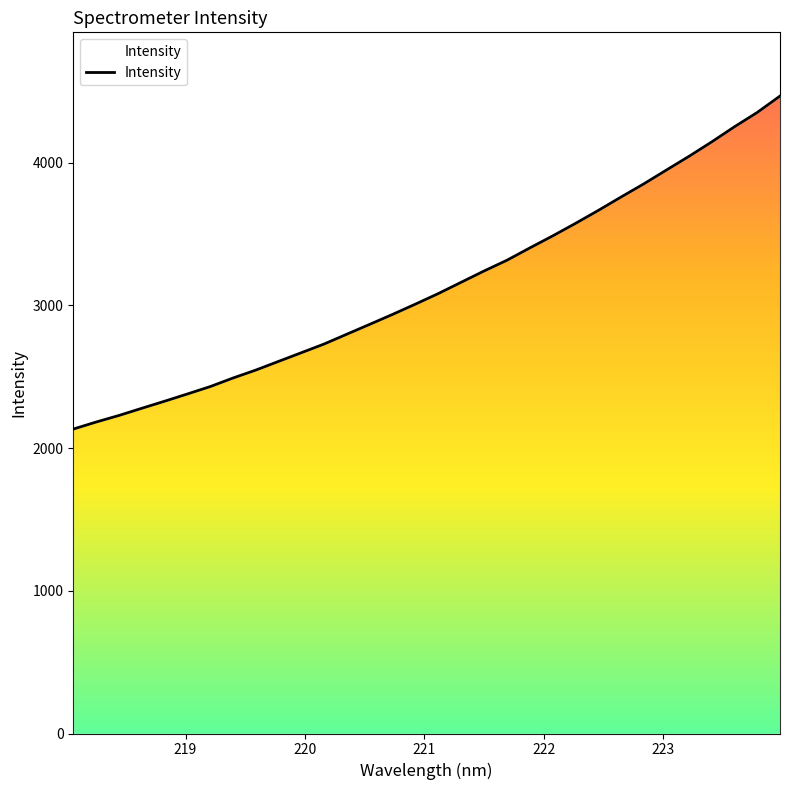

How many categories are shown in the chart?

32